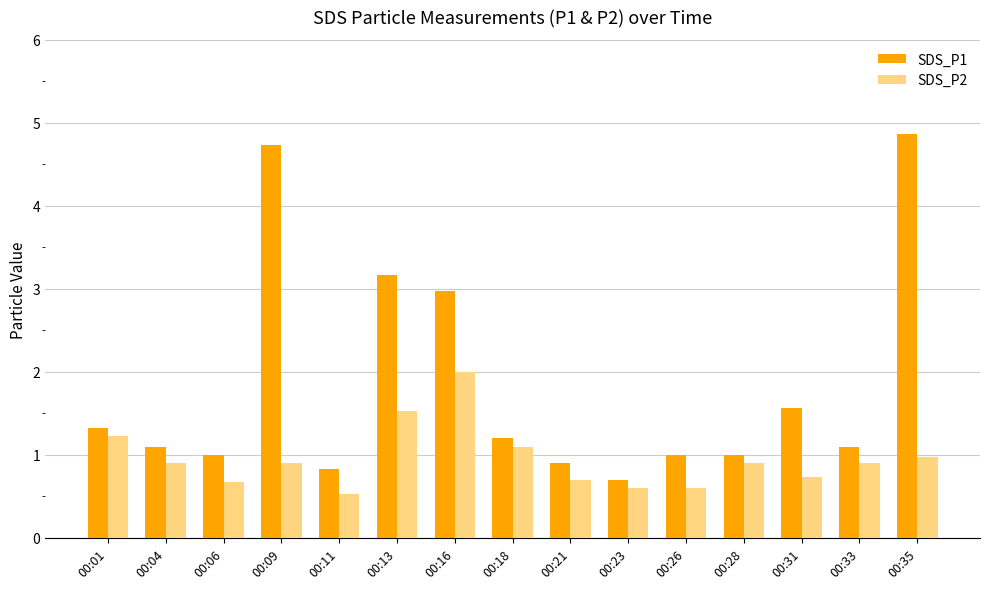

What is the difference between the maximum and minimum values in the SDS_P2 series?

1.5